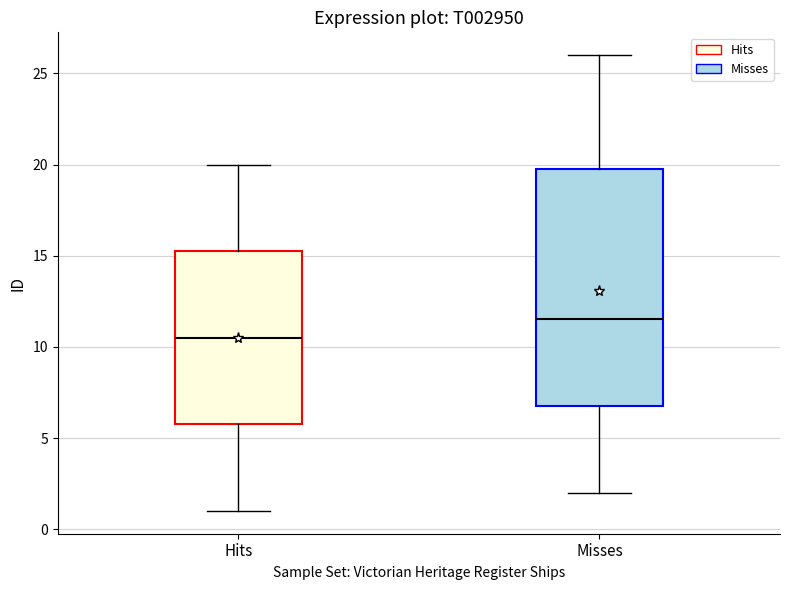

Where does the median line of the box for Hits sit on the y-axis? The values are not printed on the chart, so give them approximately, as read against the axis.

10.5